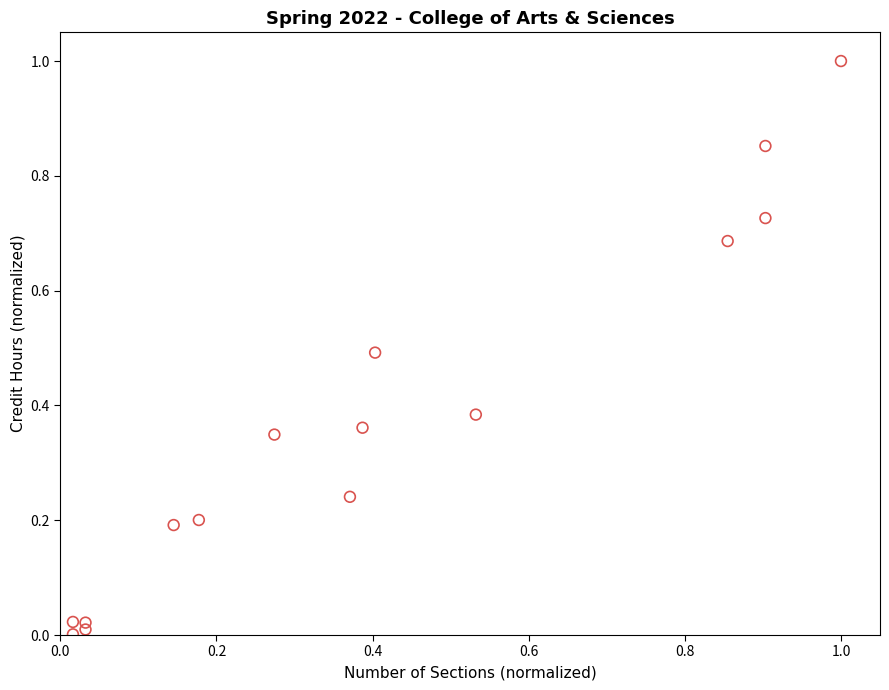

What is the range of X values (max minus min)?

1.0